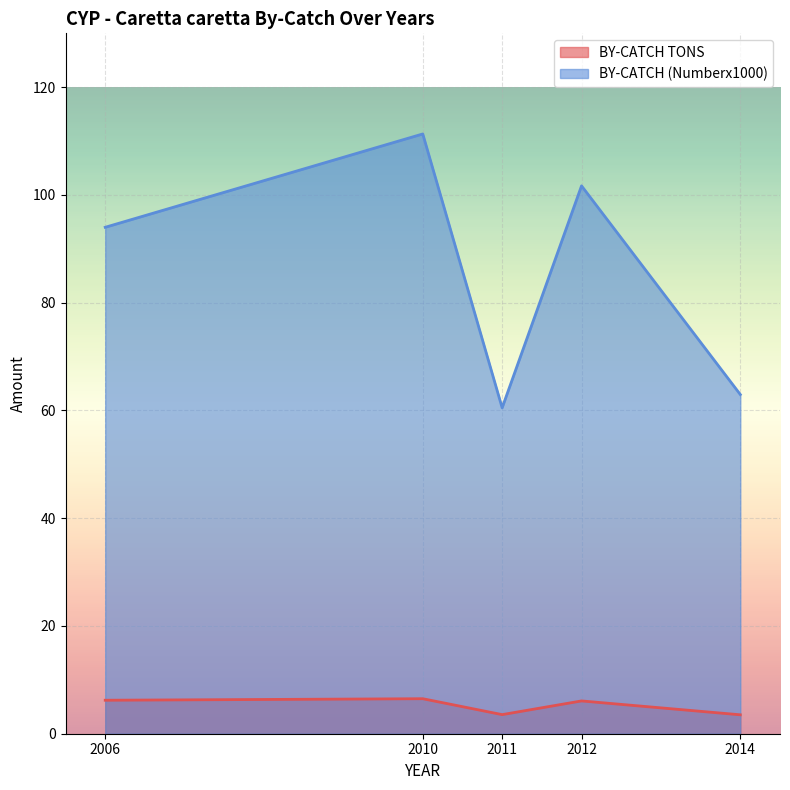

How many lines are shown in the chart?

2